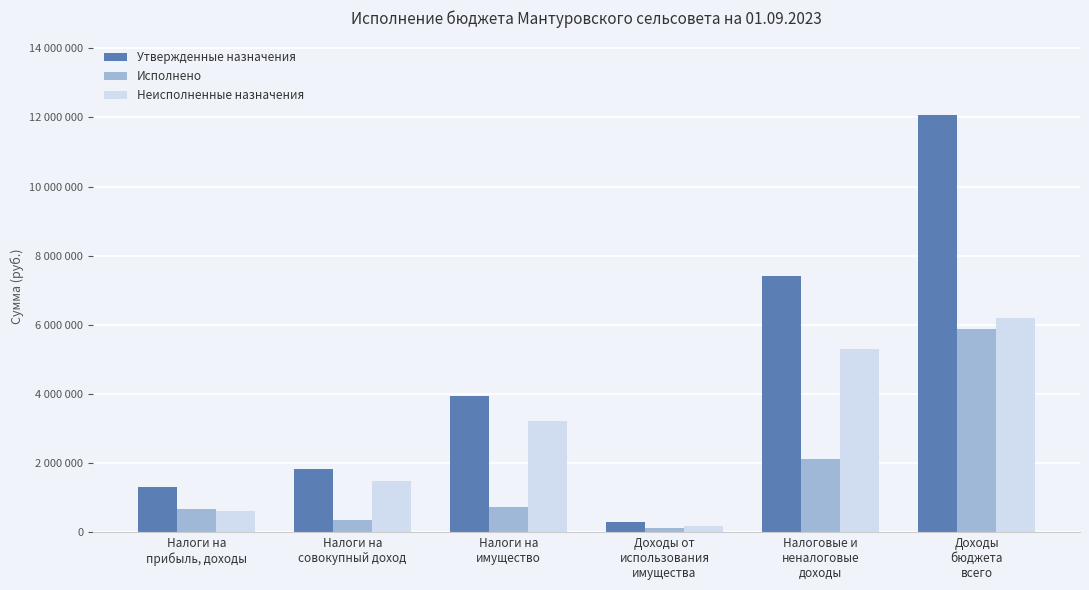

The value of Неисполненные назначения at Налоги на
совокупный доход is 1493671.4. True or false?

True